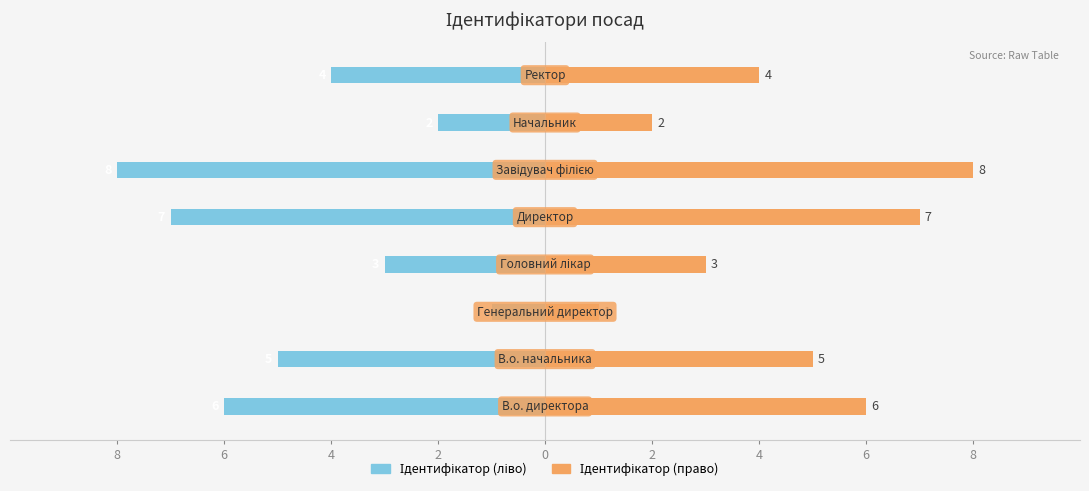

How many Ідентифікатор (ліво) values are between -6 and -2?

5